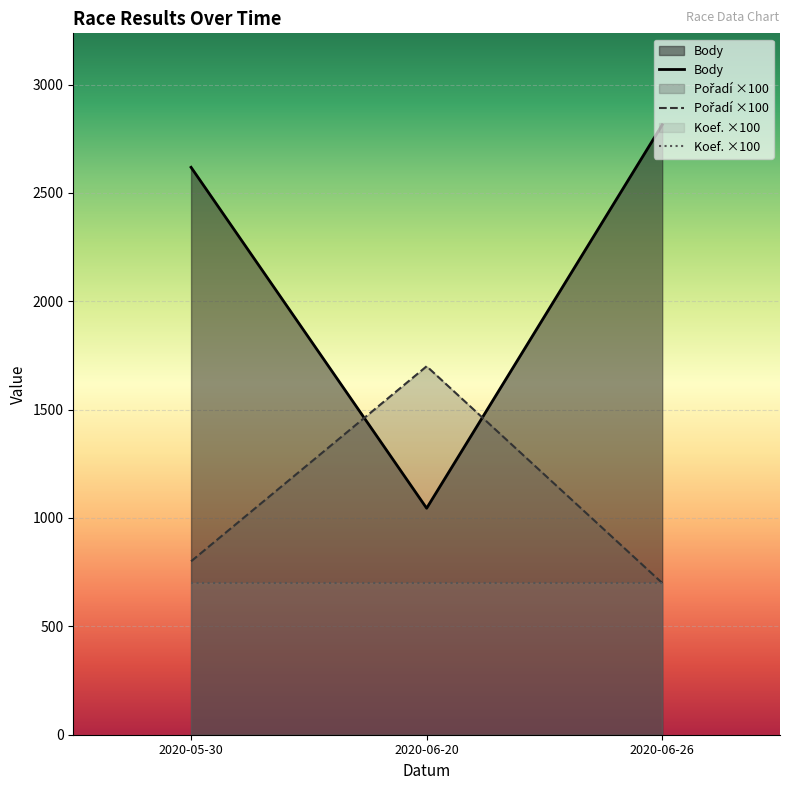

What is the maximum value shown in the chart?

2814